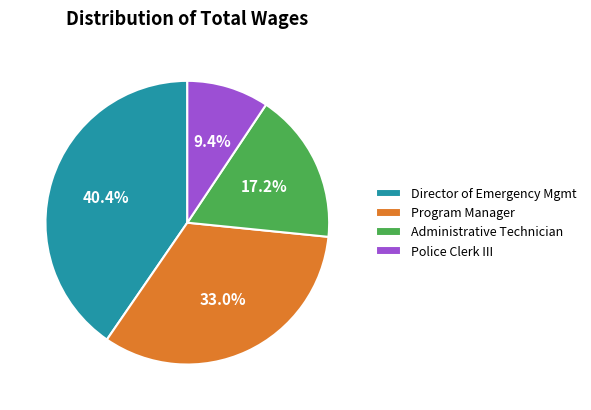

To the nearest percent, what portion does Administrative Technician represent?

17%